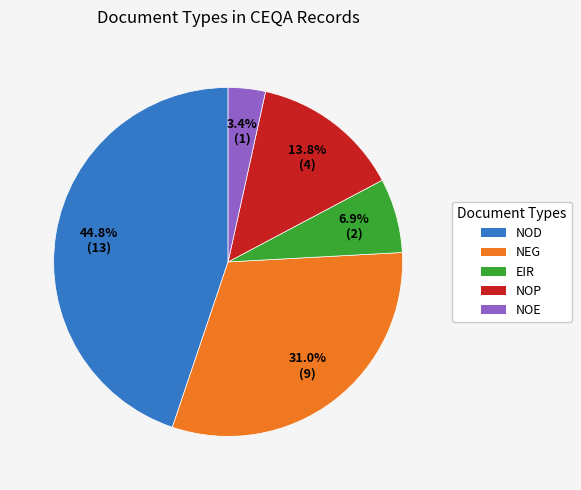

Does any single category account for the majority?

No